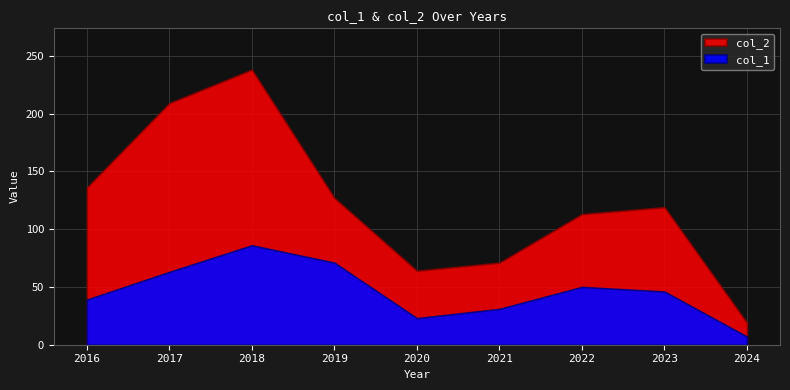

How many data points in col_2 are less than 119?

4